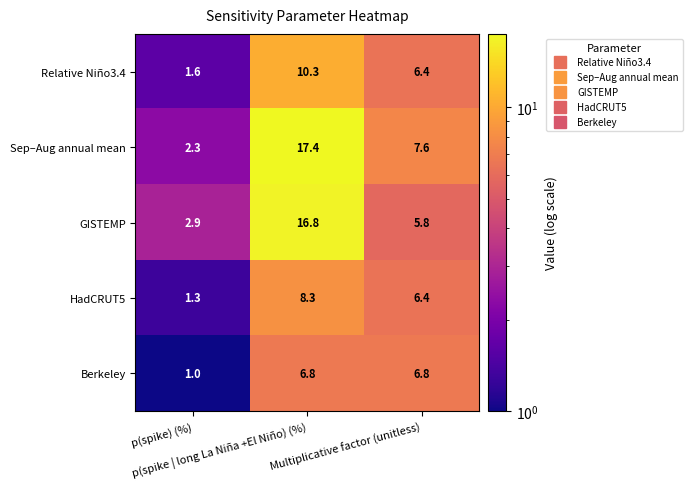

Which series has the largest total across all categories?

Sep–Aug annual mean